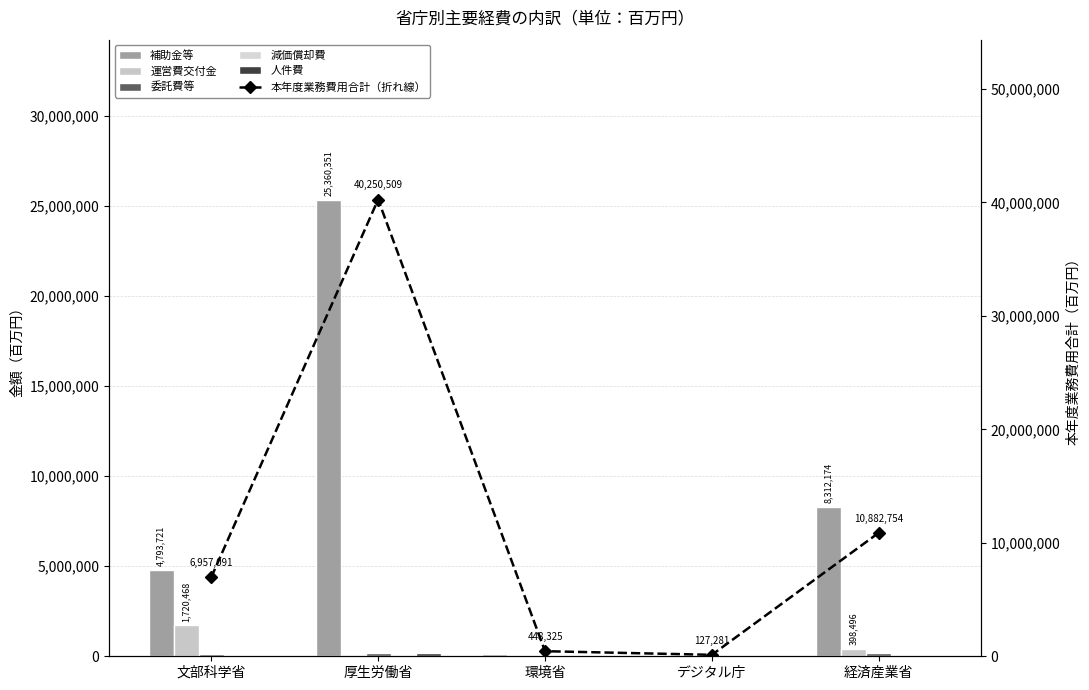

At how many categories does at least one series exceed 25353042?

1